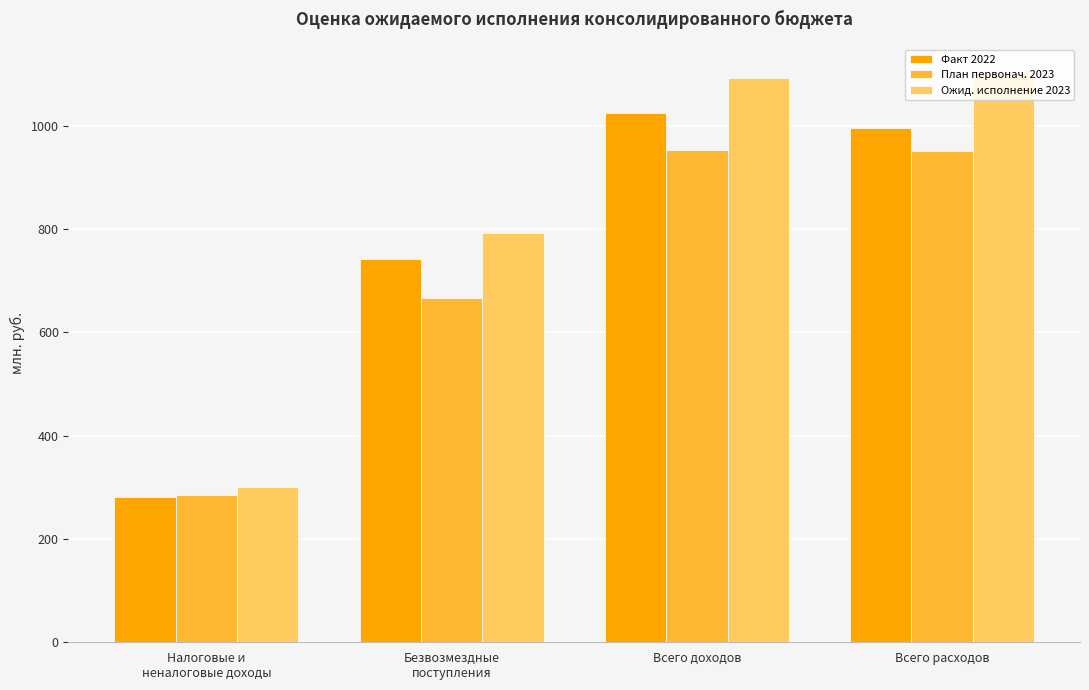

What is the value of the Ожид. исполнение 2023 bar at the 1st from the left?

299831.0